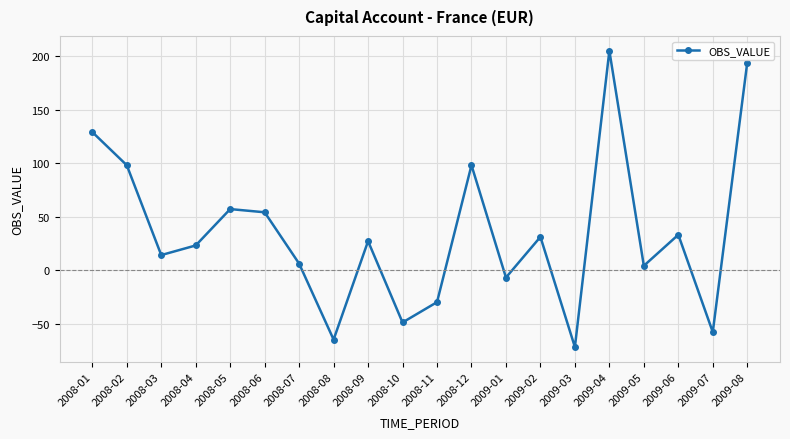

Which category has the lowest value across all series?

2009-03